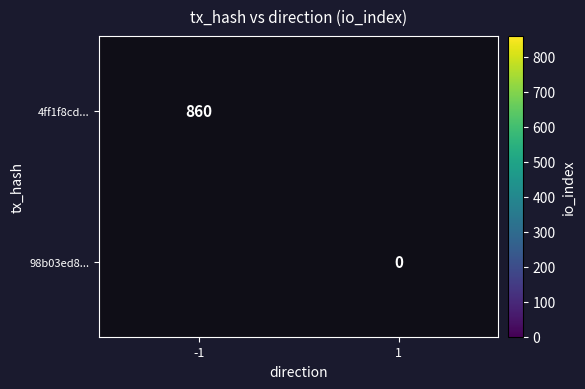

Which label corresponds to the smallest value in the chart?

1